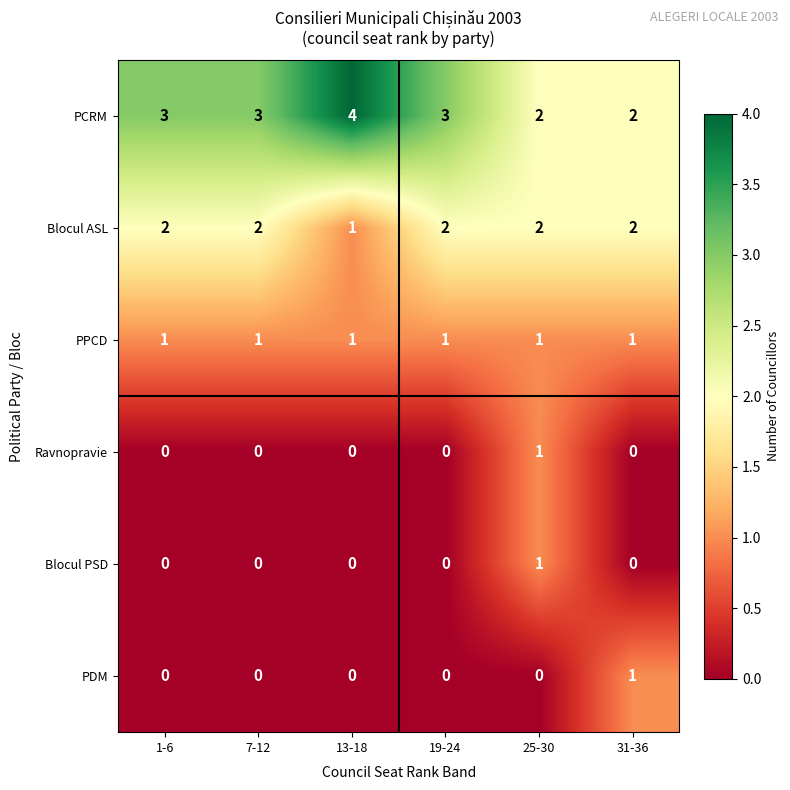

What is the difference between the highest and lowest values at 7-12?

3